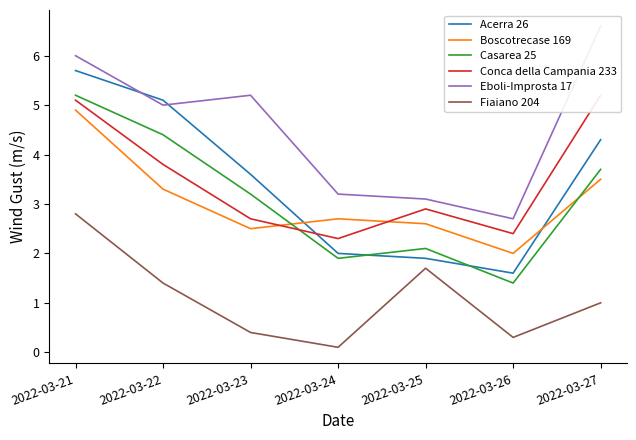

What are all the series names shown in the legend?

Acerra 26, Boscotrecase 169, Casarea 25, Conca della Campania 233, Eboli-Improsta 17, Fiaiano 204